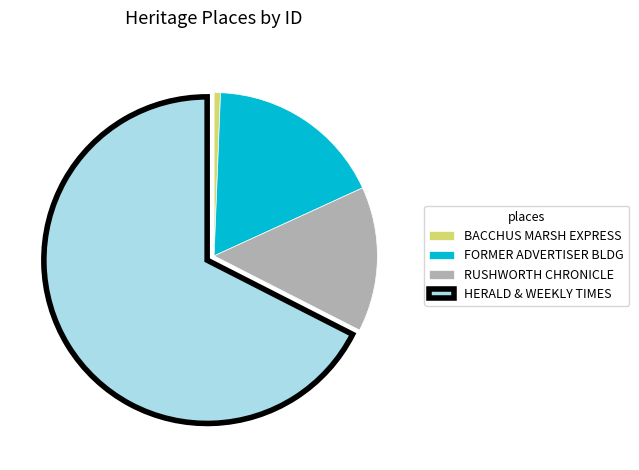

Do FORMER ADVERTISER BLDG and RUSHWORTH CHRONICLE together represent more than half of the pie?

No